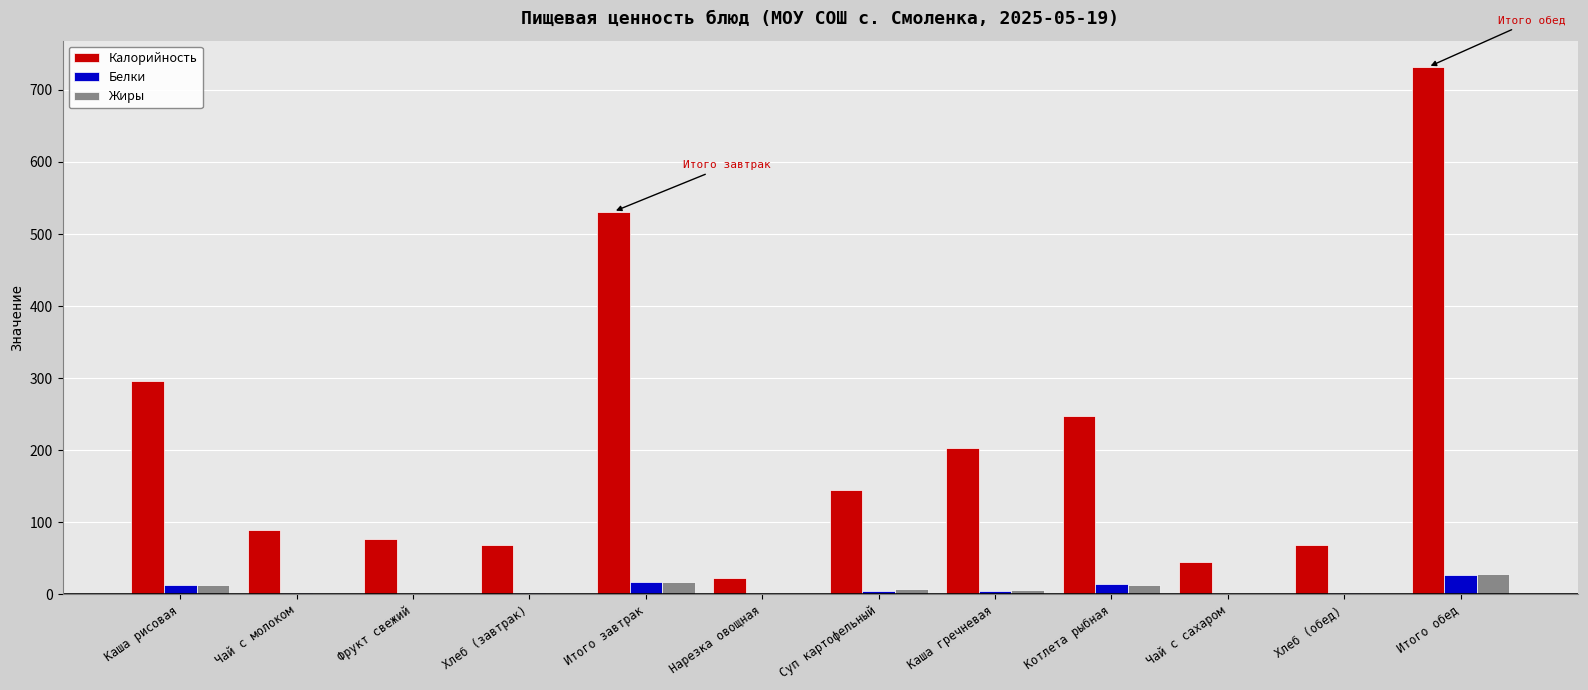

At which category does the chart reach its peak across all series?

Итого обед